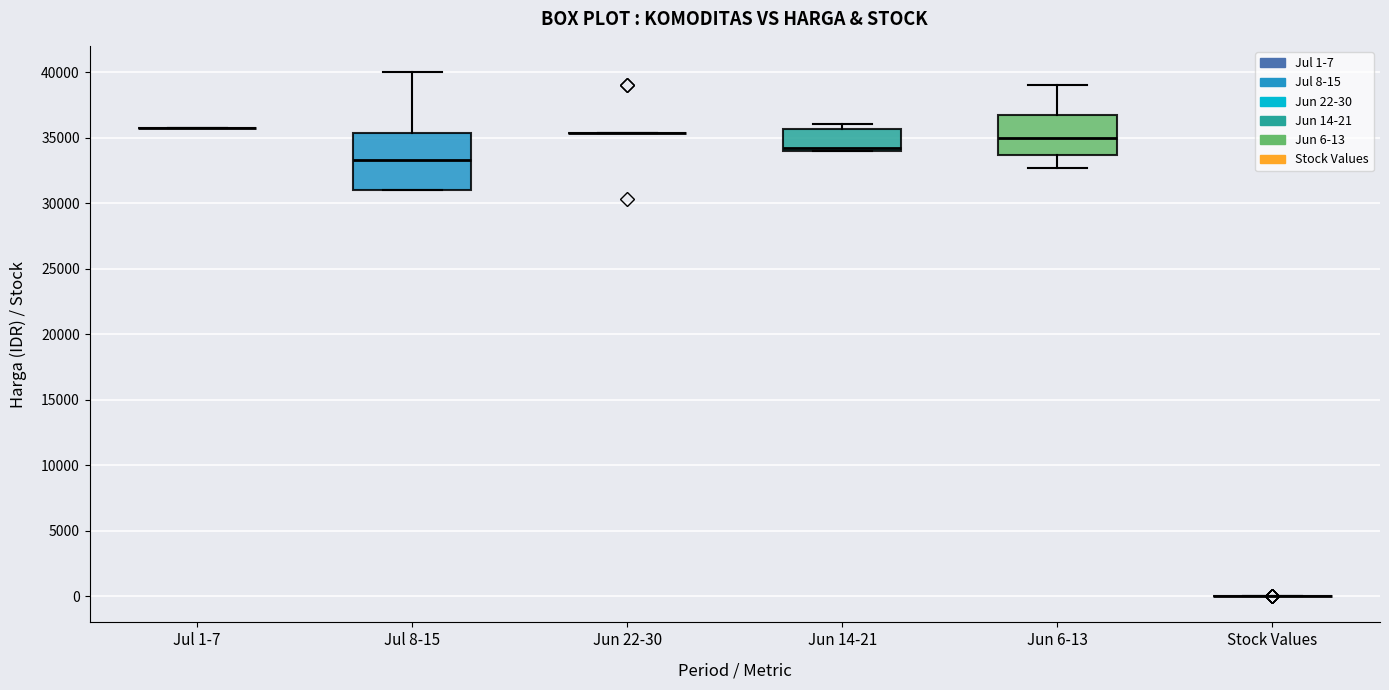

Reading left to right, transcribe this box plot: for each box, give where its median line is, the range the box spans, and where its two whiskers end, as read against the y-axis. The values are not printed on the chart, so give them approximately, as read against the axis.

Jul 1-7: box collapsed to a line at 36000, whiskers 36000 to 36000
Jul 8-15: median 33500, box 31000 to 35500, whiskers 31000 to 40000
Jun 22-30: box collapsed to a line at 35500, whiskers 35500 to 35500
Jun 14-21: median 34000 (just above the box's lower edge), box 34000 to 35500, whiskers 34000 to 36000
Jun 6-13: median 35000, box 33500 to 37000, whiskers 32500 to 39000
Stock Values: box collapsed to a line at 0, whiskers 0 to 0